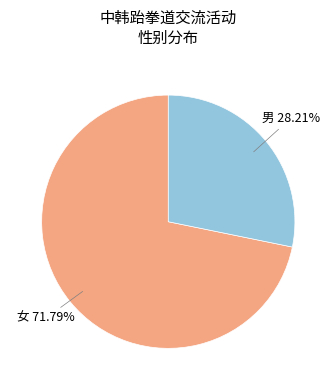

To the nearest percent, what portion does 男 represent?

28%